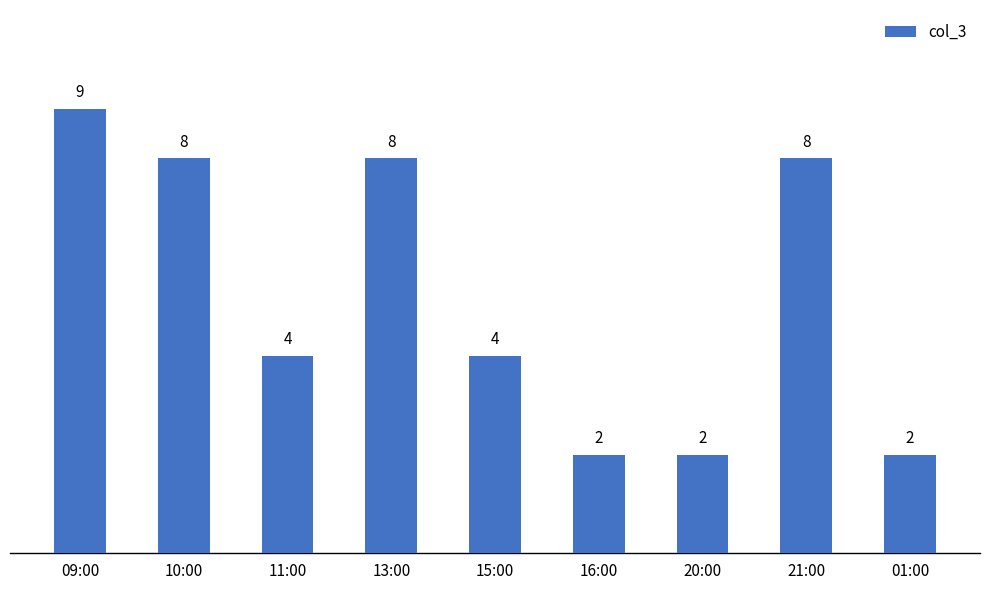

What is the ratio of the value at 20:00 to the value at 11:00?

0.5